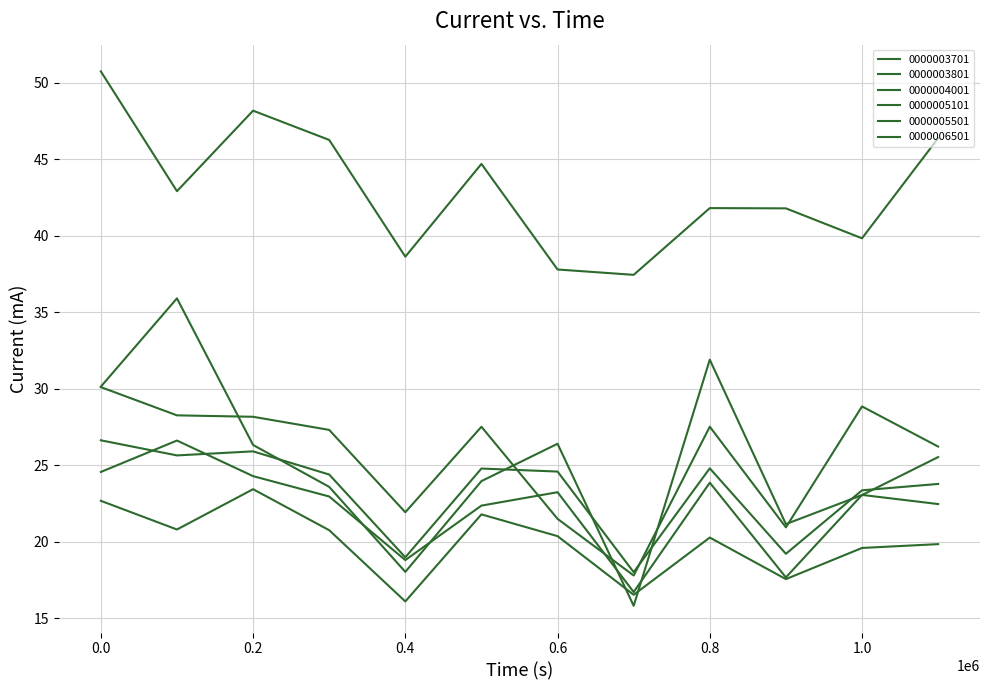

How many series are shown in this chart?

6